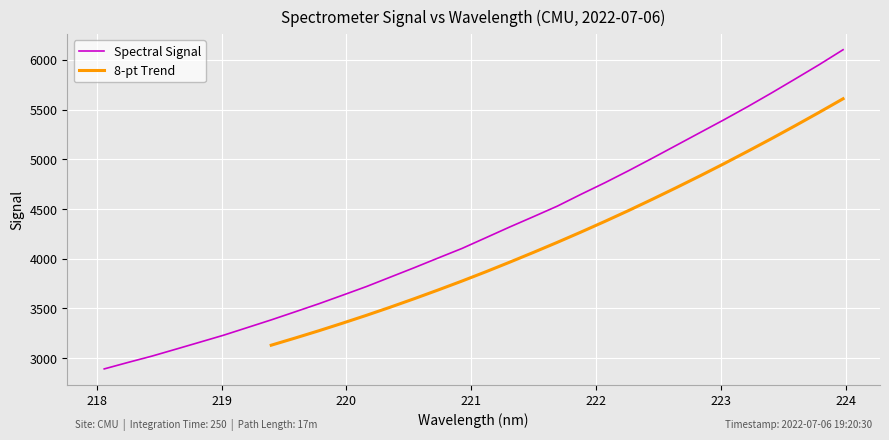

What is the smallest value displayed?

2890.5